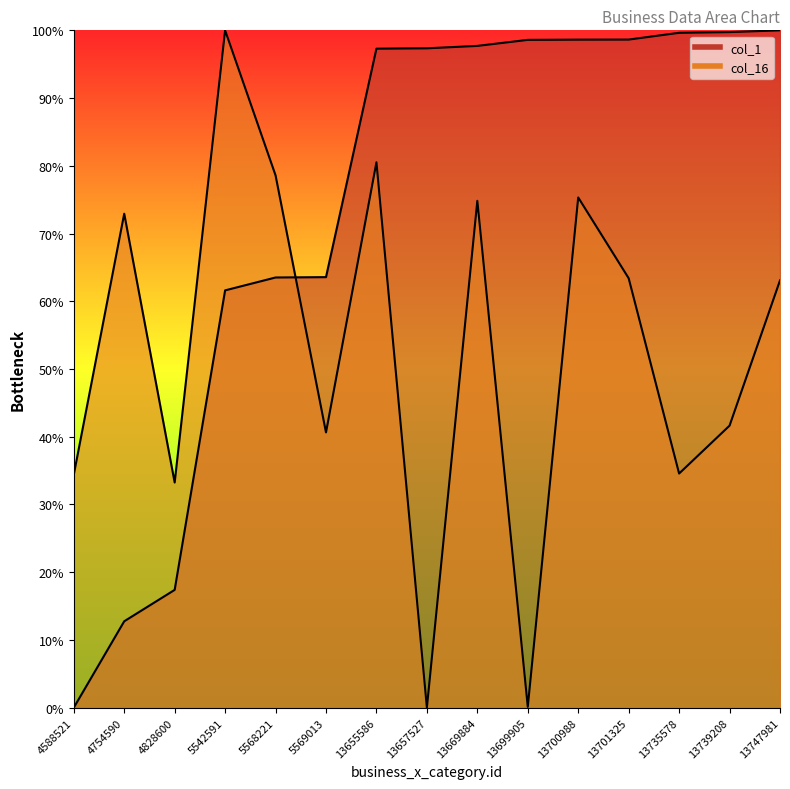

True or false: col_16 and col_1 cross at least once.

True